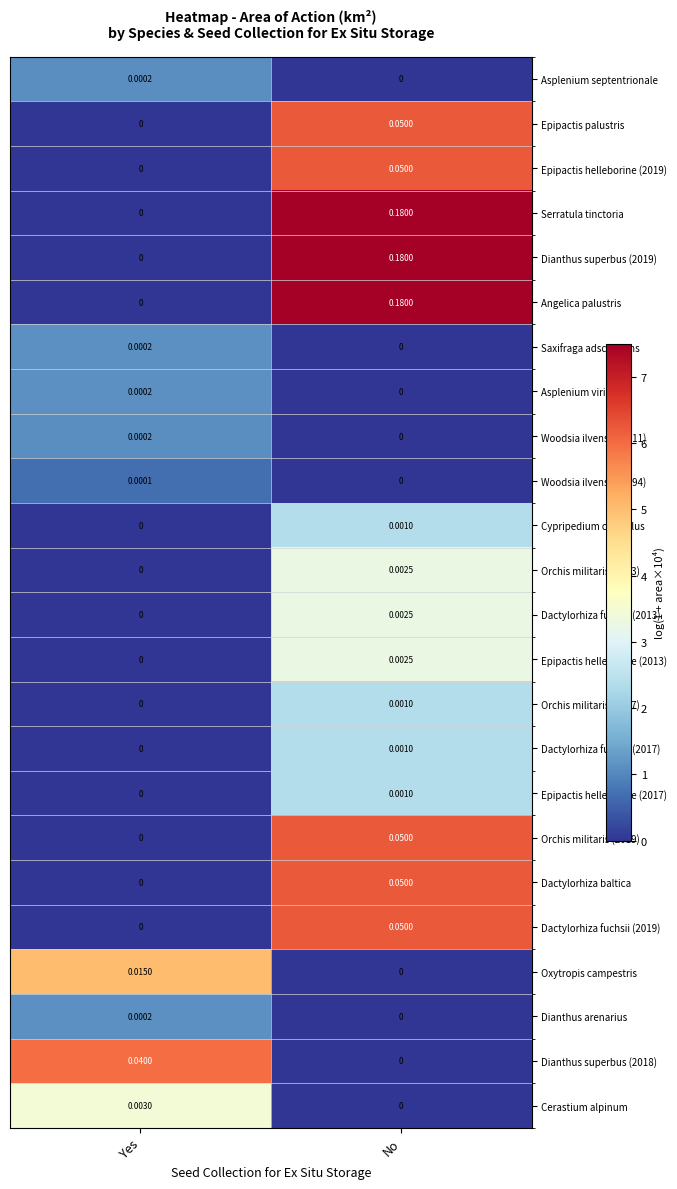

What is the total value across all series at No?

0.8